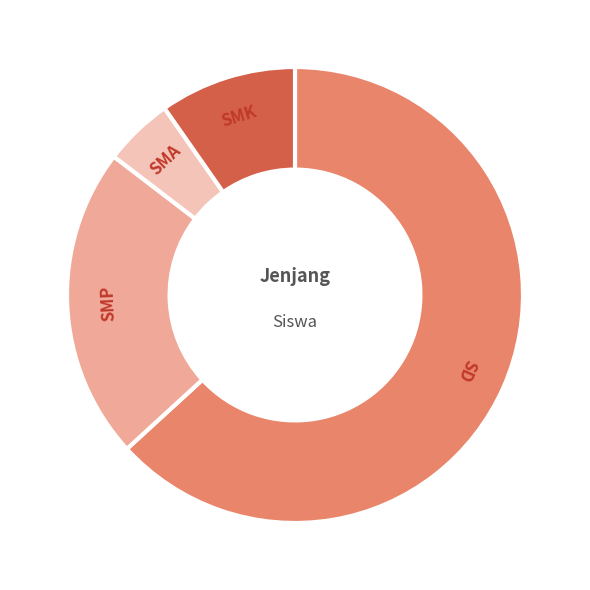

The SMP slice represents 36% of the pie. True or false?

False